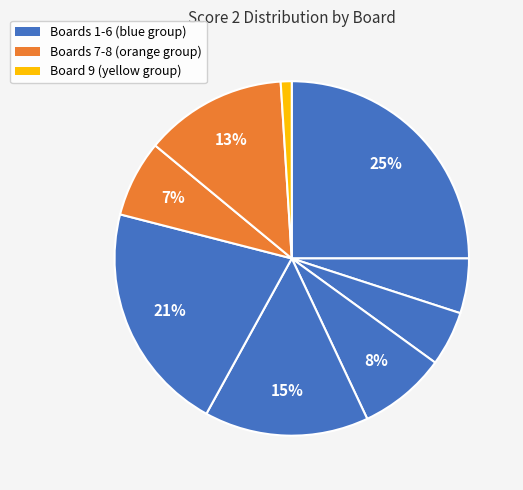

How many segments does this pie chart have?

9